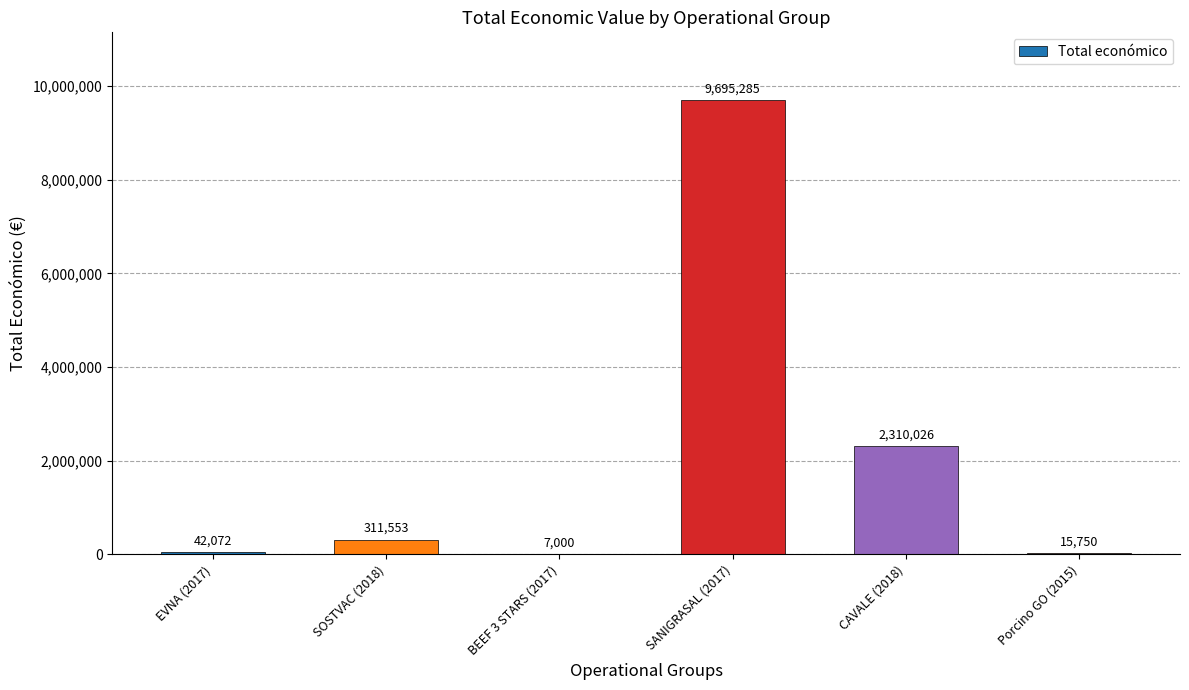

The chart shows a value of 2310026 at CAVALE (2018). True or false?

True